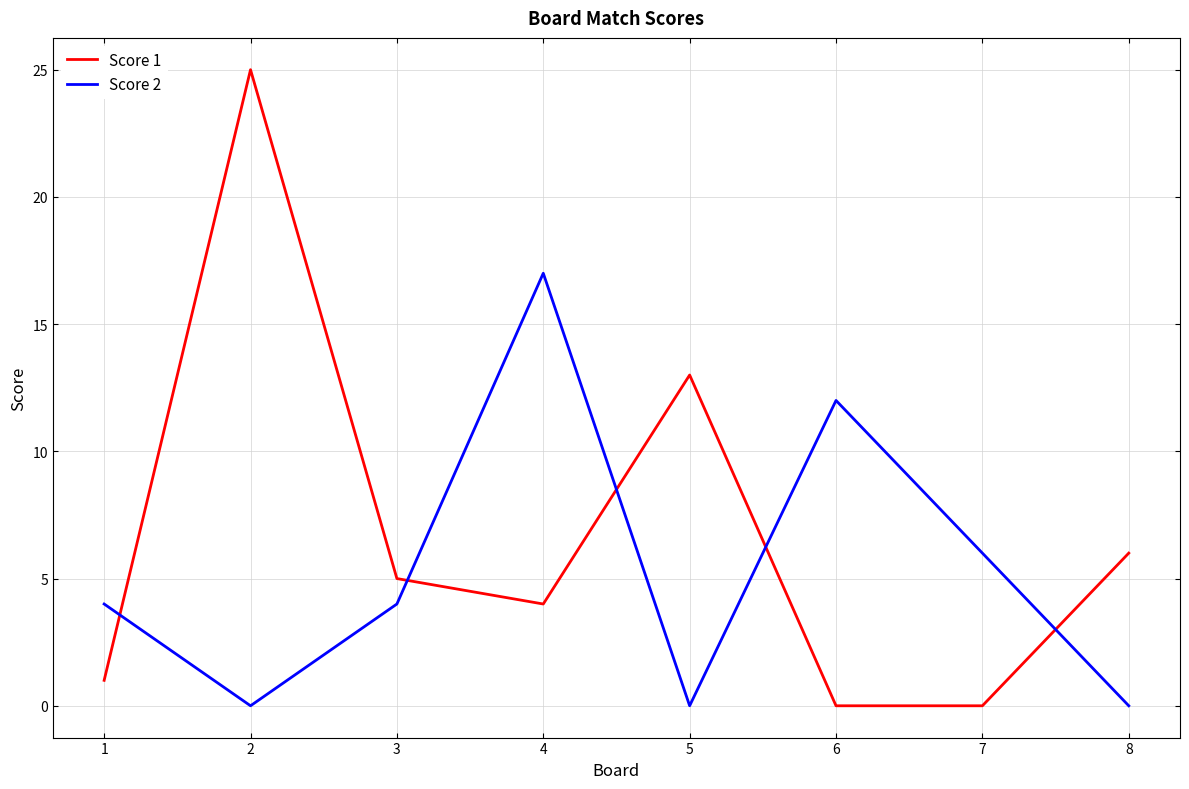

What is the greatest value displayed?

25